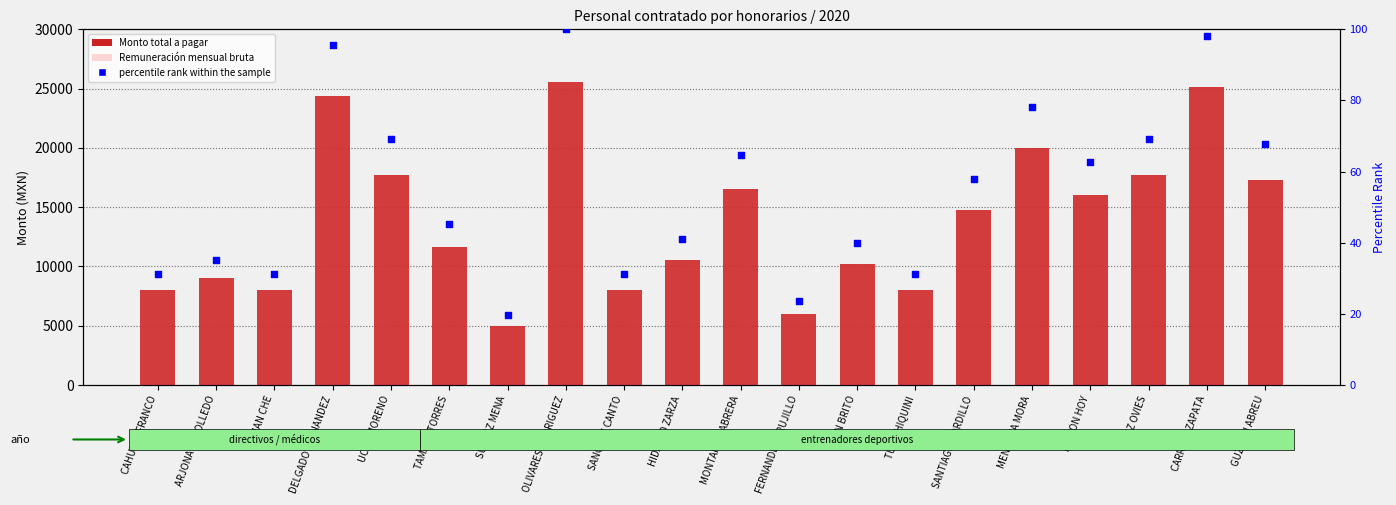

At which category is the sum across all series the highest?

OLIVARES RODRIGUEZ